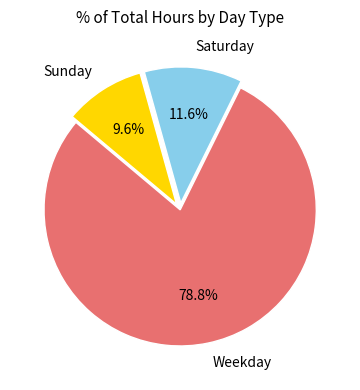

Combined, what portion of the pie is Saturday and Sunday?

21.2%